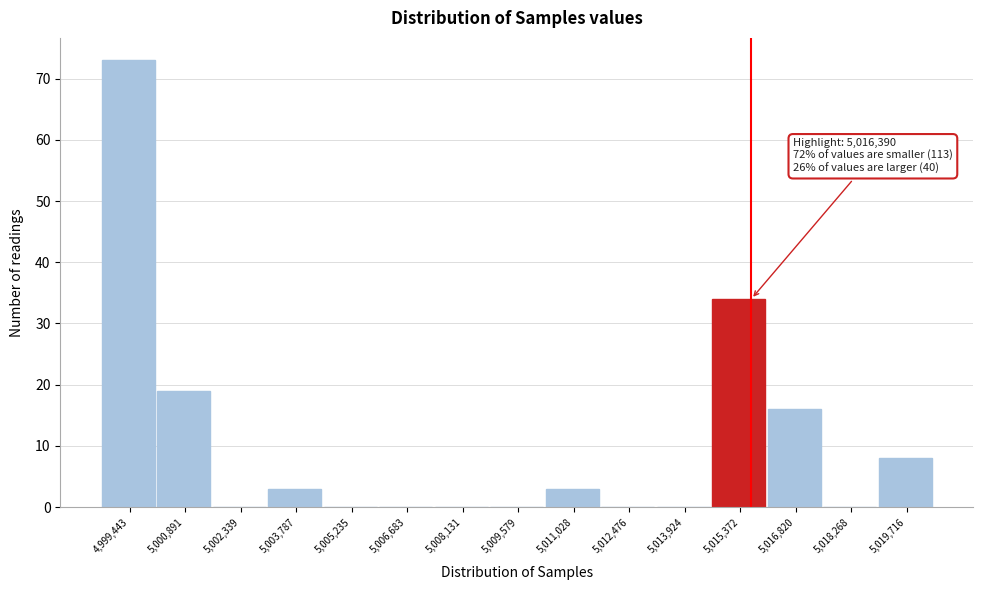

Reading right to left, transcribe all the data shown in this chart.

5,019,716=8	5,018,268=0	5,016,820=16	5,015,372=34	5,013,924=0	5,012,476=0	5,011,028=3	5,009,579=0	5,008,131=0	5,006,683=0	5,005,235=0	5,003,787=3	5,002,339=0	5,000,891=19	4,999,443=73